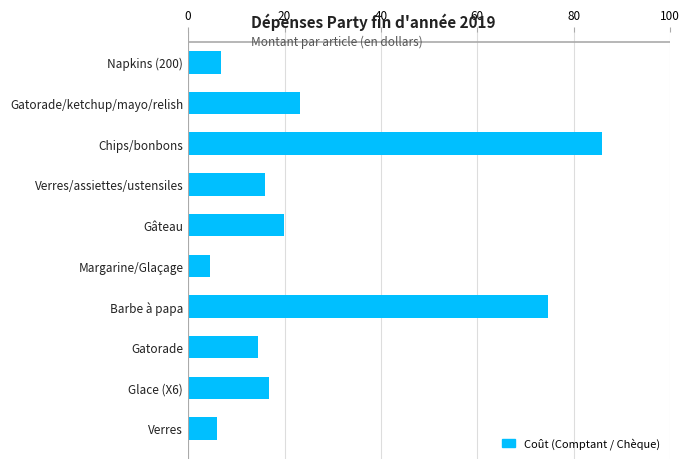

List the labels in order of value, largest first.

Chips/bonbons, Barbe à papa, Gatorade/ketchup/mayo/relish, Gâteau, Glace (X6), Verres/assiettes/ustensiles, Gatorade, Napkins (200), Verres, Margarine/Glaçage